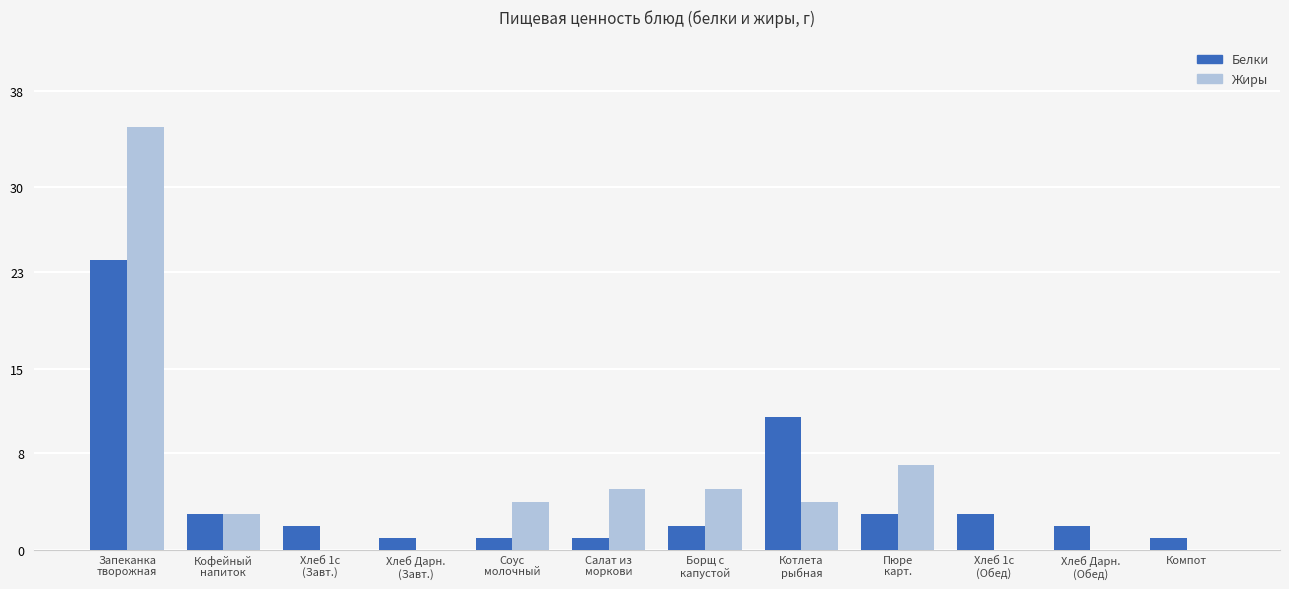

At which label is Белки closest to 12?

Котлета
рыбная